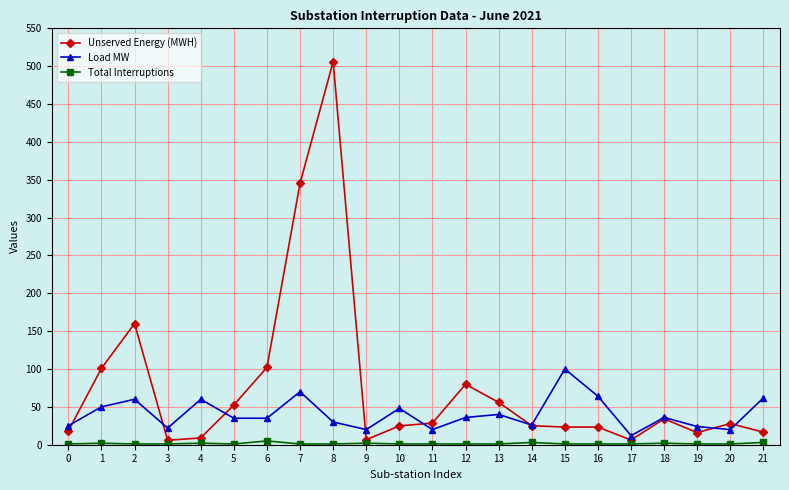

Where is the first local maximum for Unserved Energy (MWH)?

2